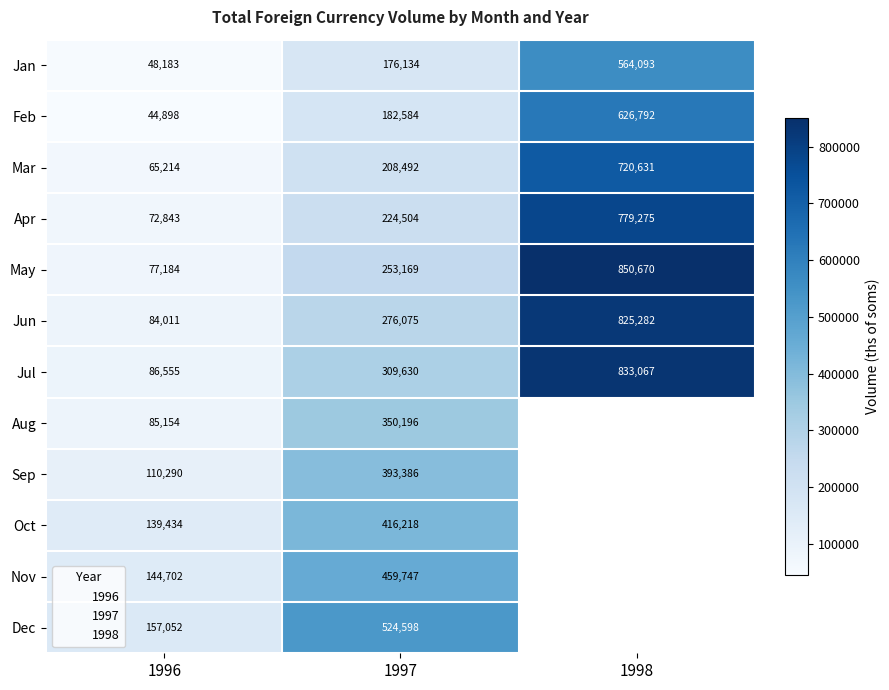

How many distinct data groups are displayed?

12